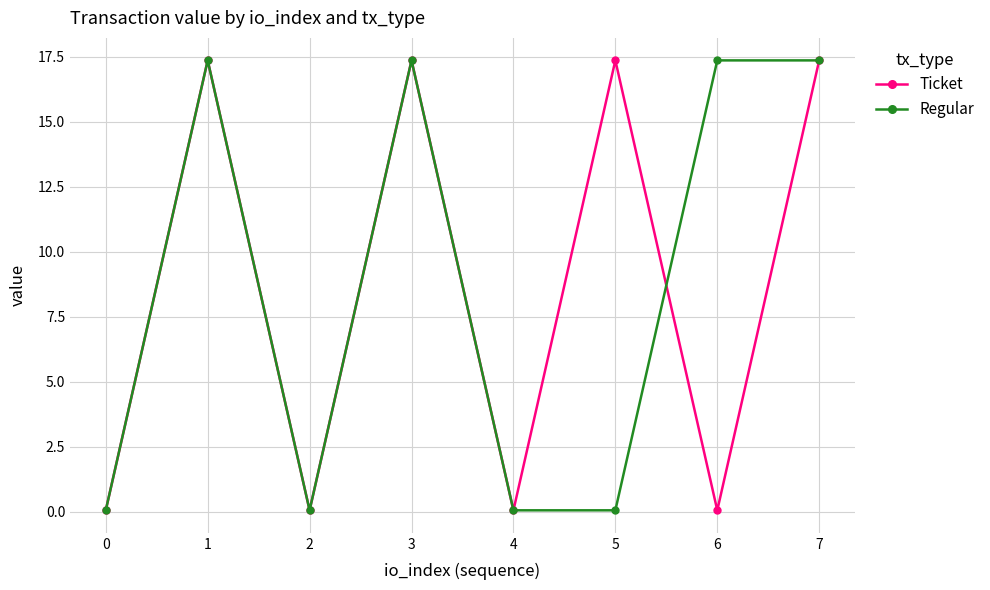

Between 5 and 7, which series saw the biggest shift?

Regular